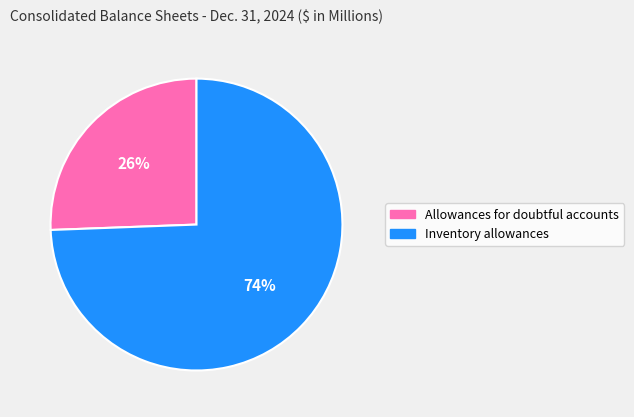

Do Inventory allowances and Allowances for doubtful accounts together represent more than half of the pie?

Yes